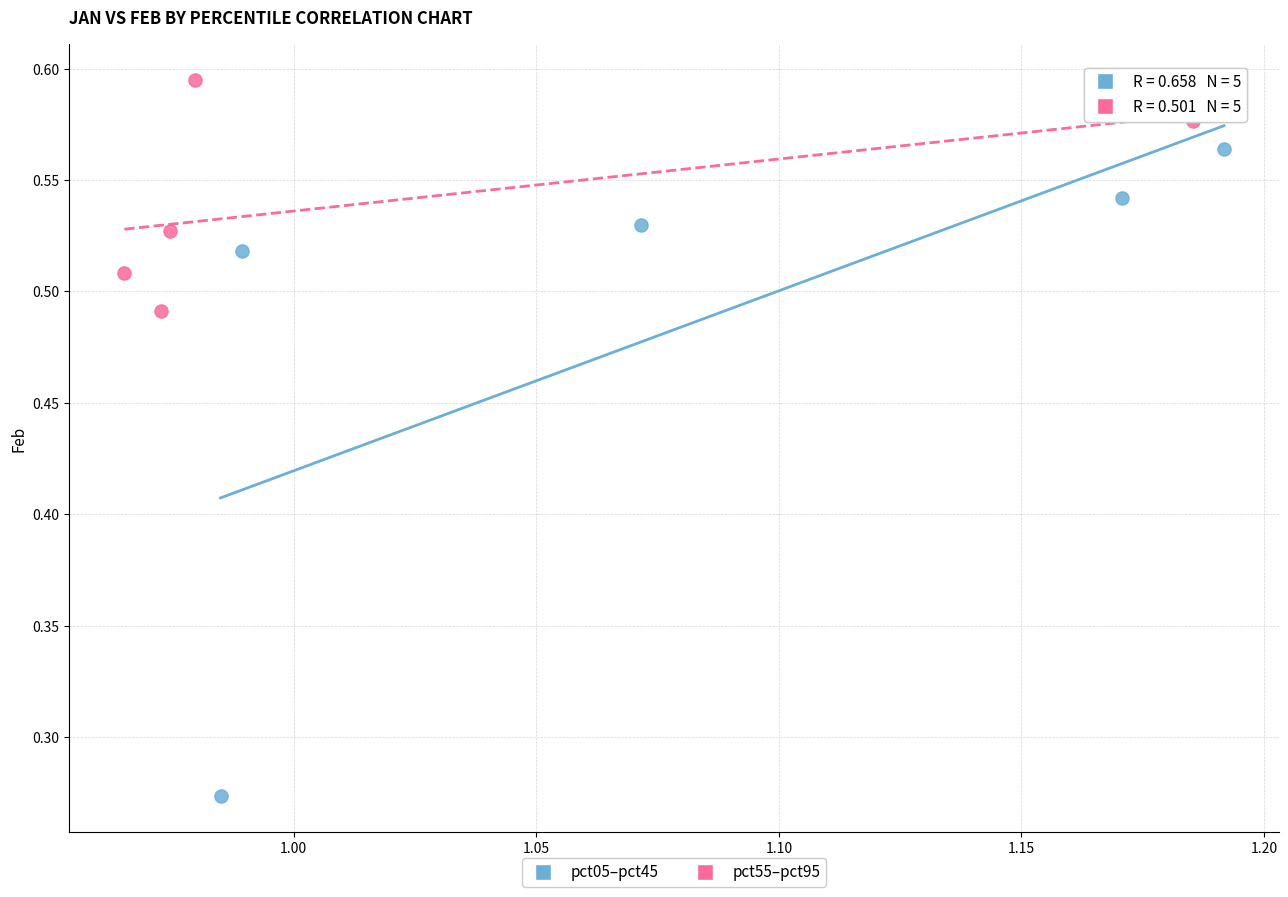

Which series contains the highest Y value?

pct55–pct95